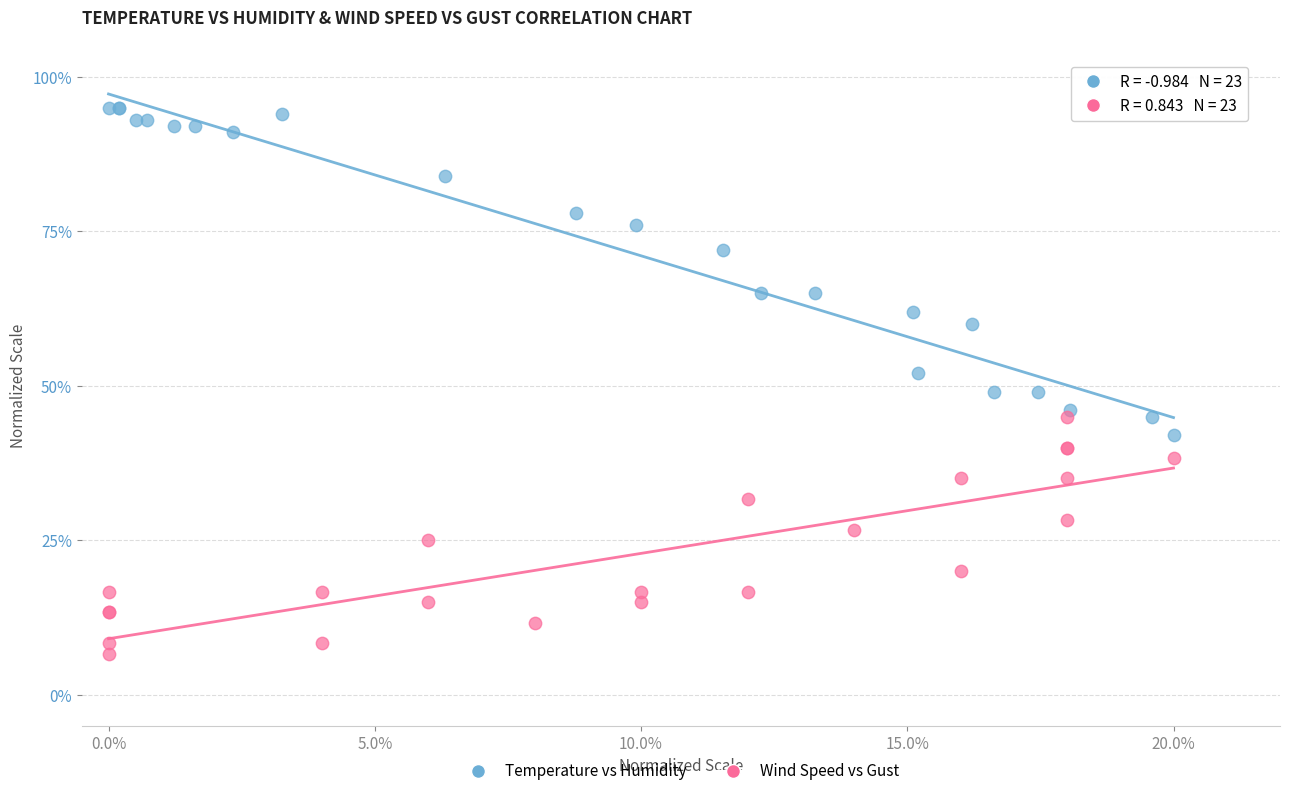

What are all the series names shown in the legend?

Temperature vs Humidity, Wind Speed vs Gust